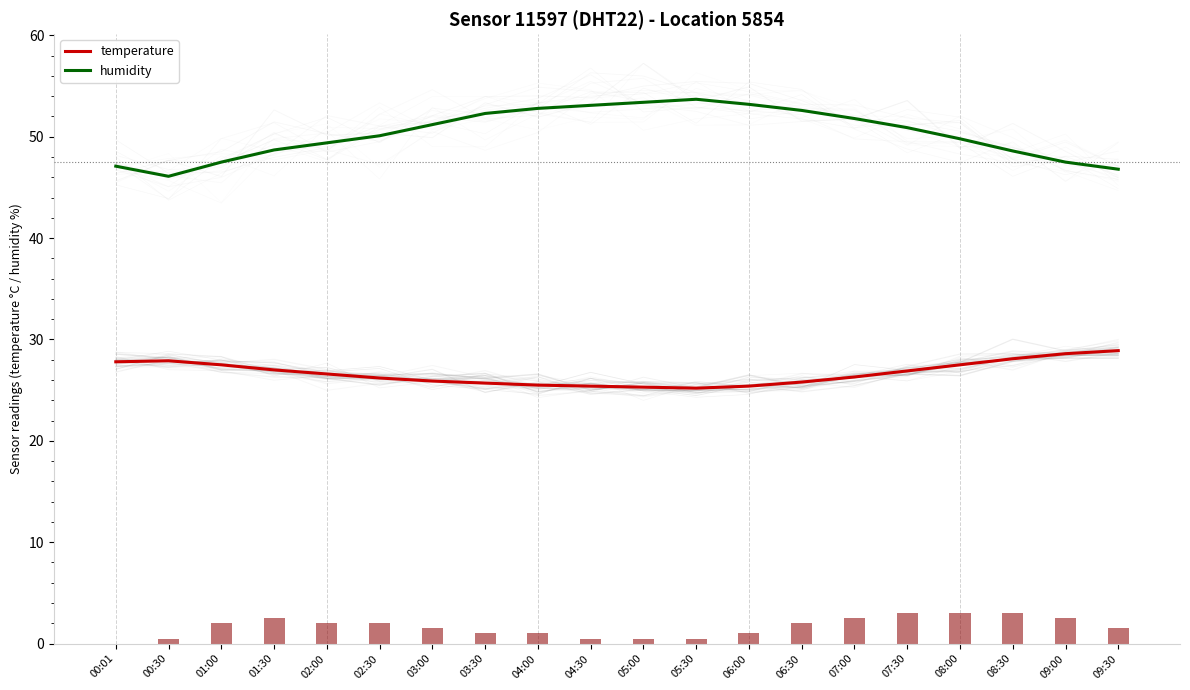

Which category has the lowest value across all series?

05:30